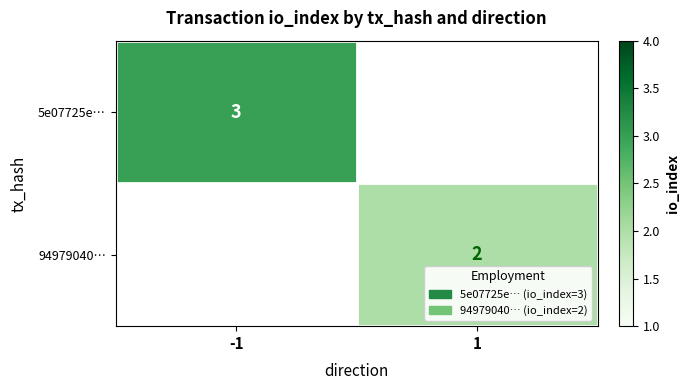

Is the value of 5e07725e… at -1 greater than the value of 94979040… at 1?

Yes